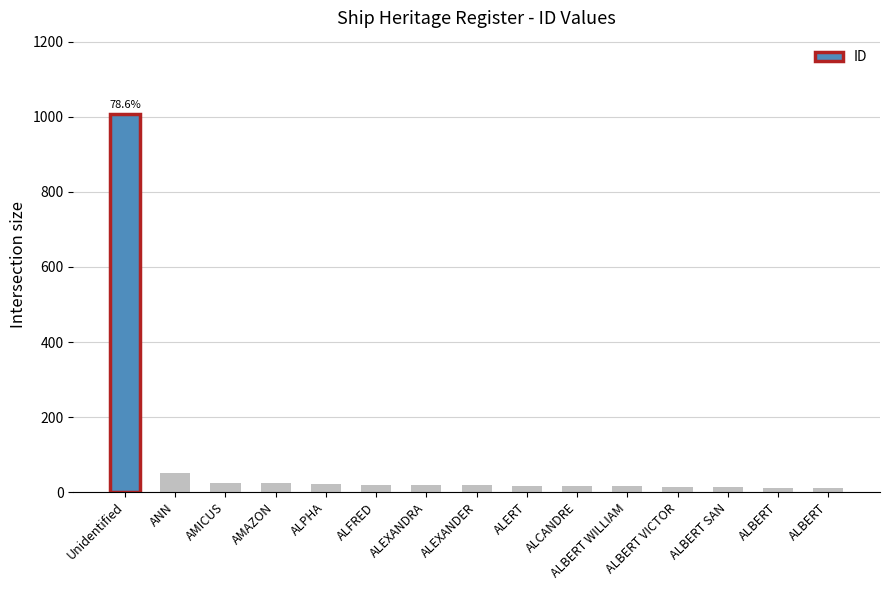

What is the difference between the maximum and minimum values?

998